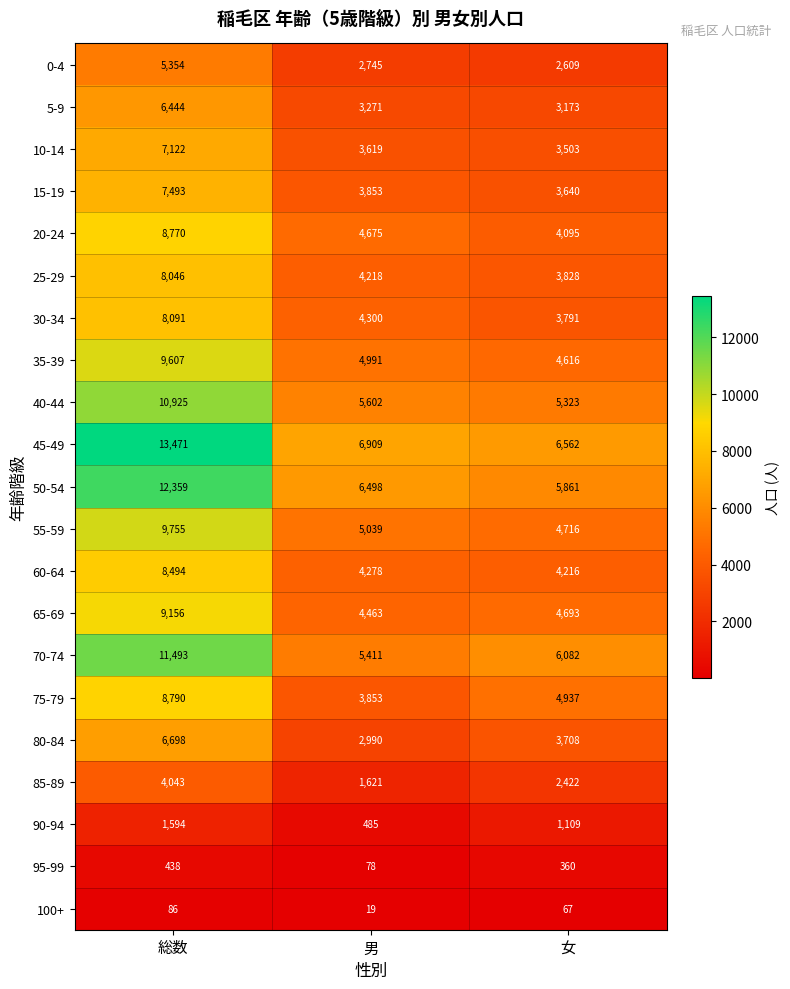

What is the sum of all 75-79 values?

17580